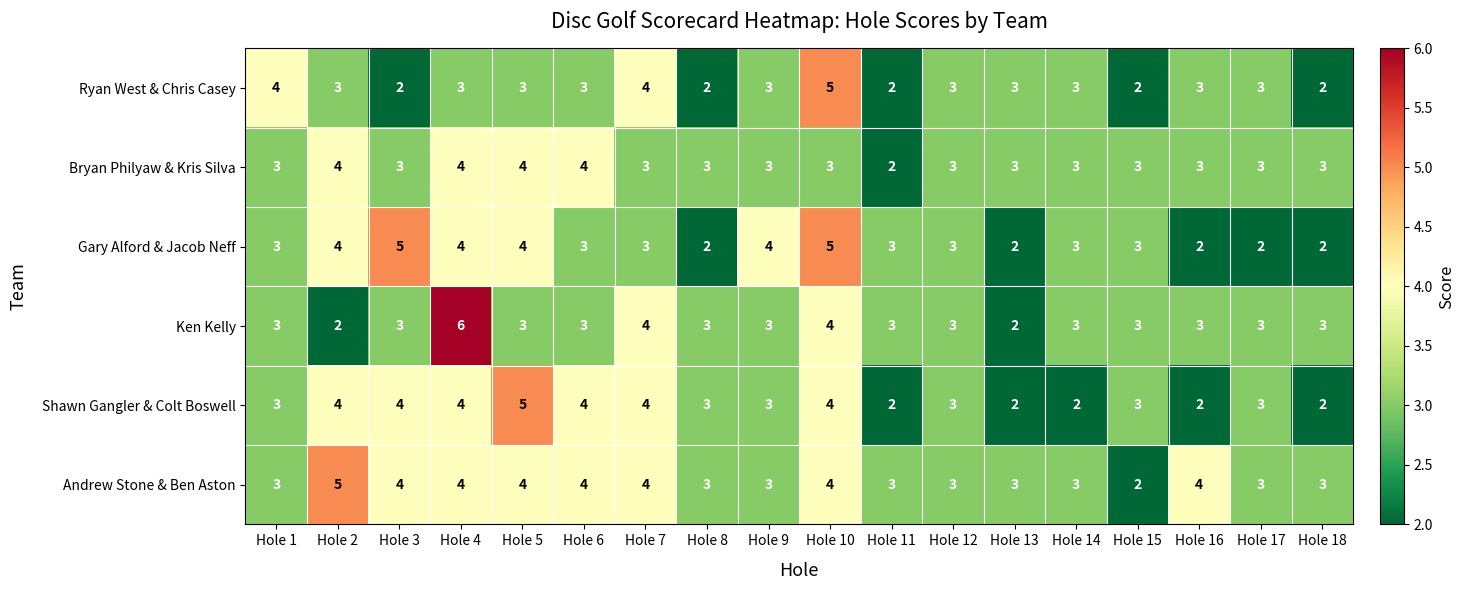

What is the sum of the Andrew Stone & Ben Aston values at Hole 15 and Hole 10?

6